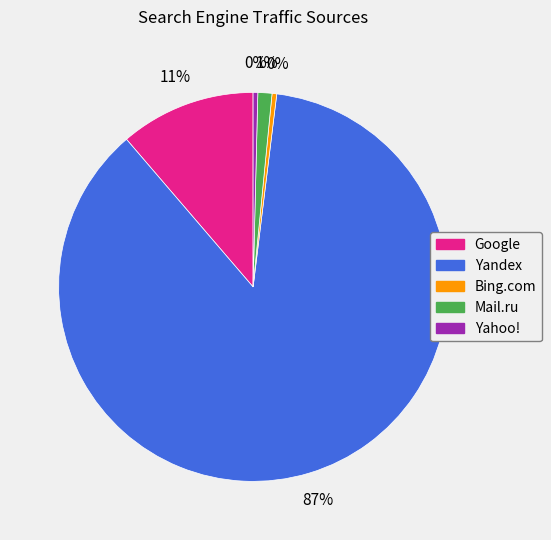

To the nearest percent, what is the average slice percentage?

20%